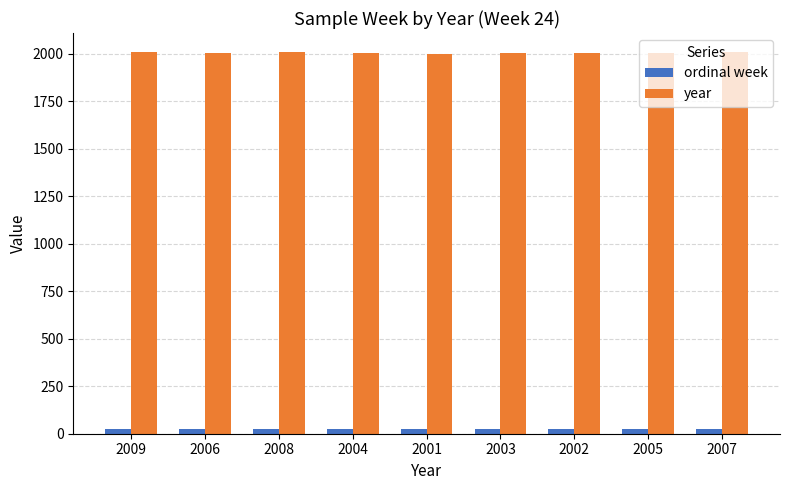

What is the average value of the ordinal week series?

24